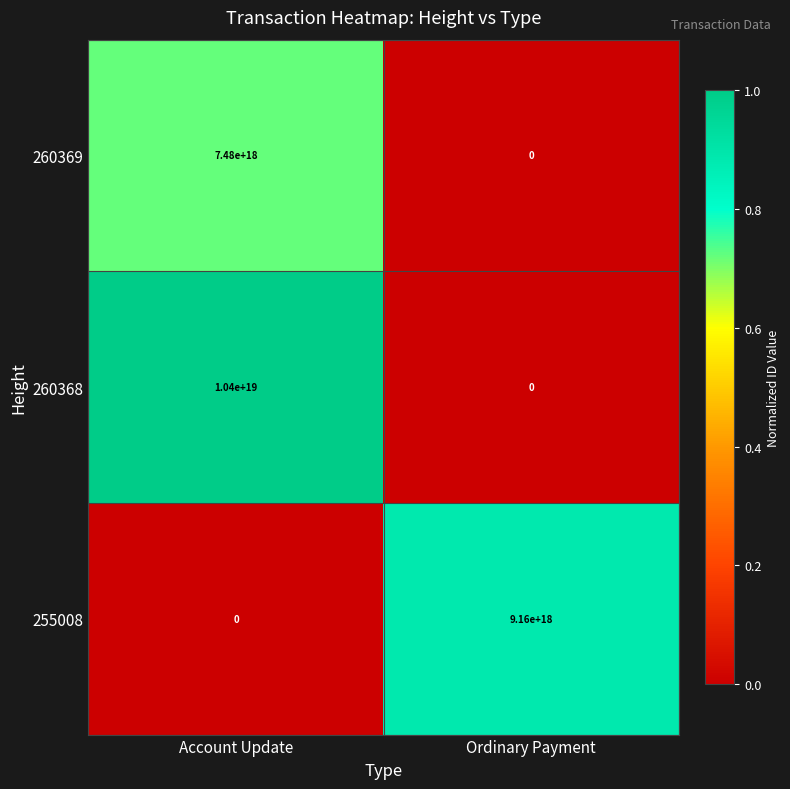

Which series has the largest total across all categories?

260368